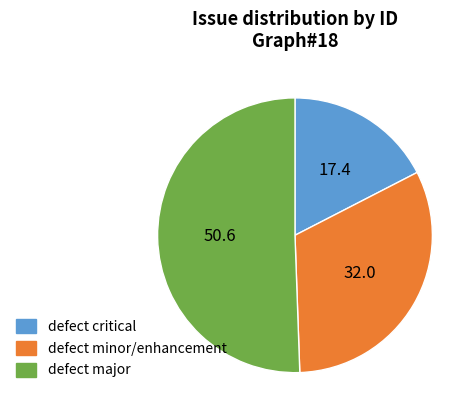

Is defect critical the majority of the pie?

No